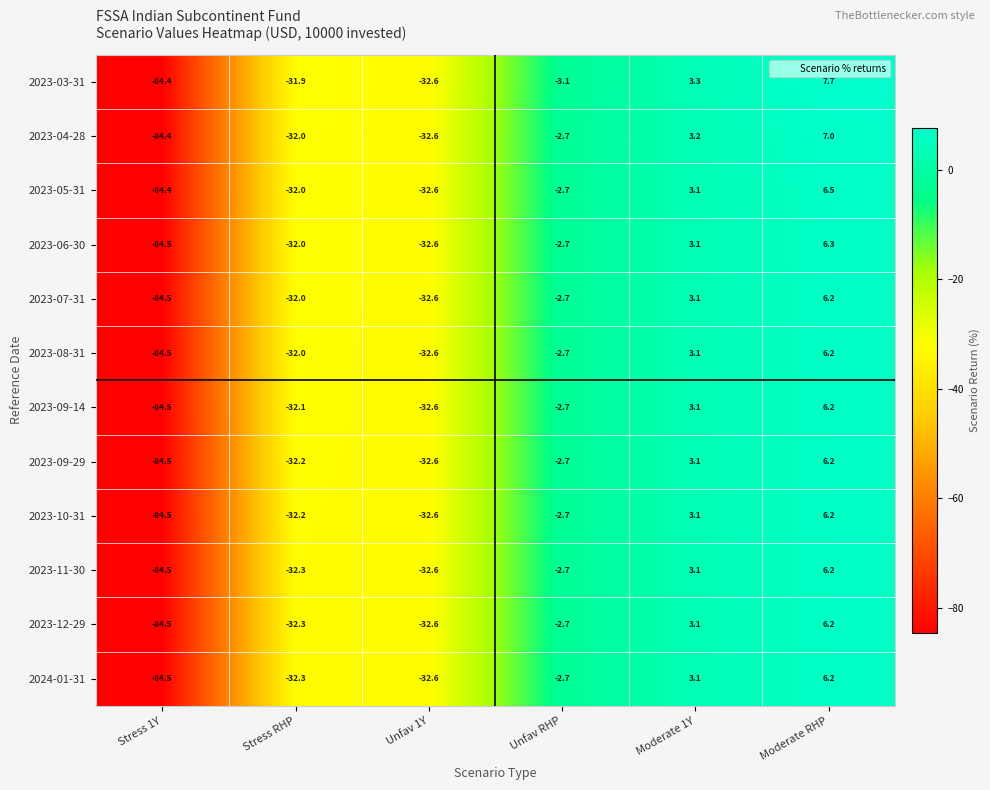

Which series has the largest total across all categories?

2023-03-31